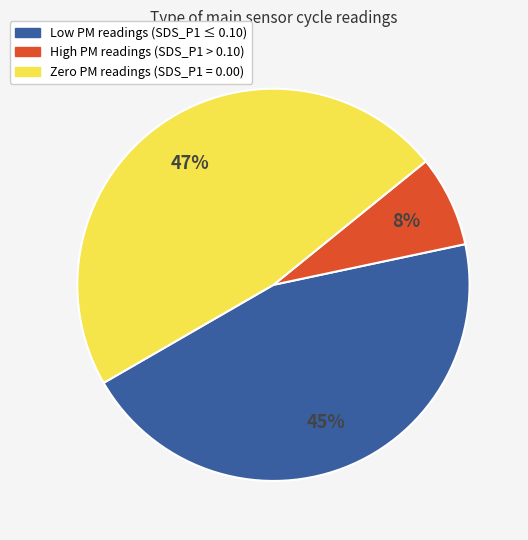

How many segments does this pie chart have?

3